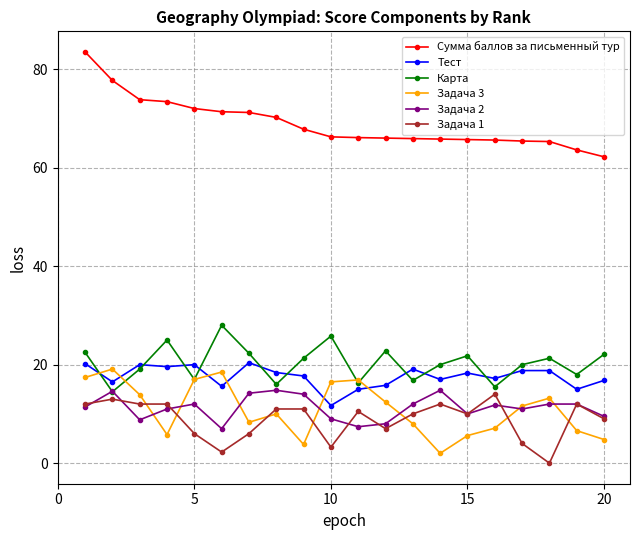

True or false: Карта has more than 0 interior local peaks.

True